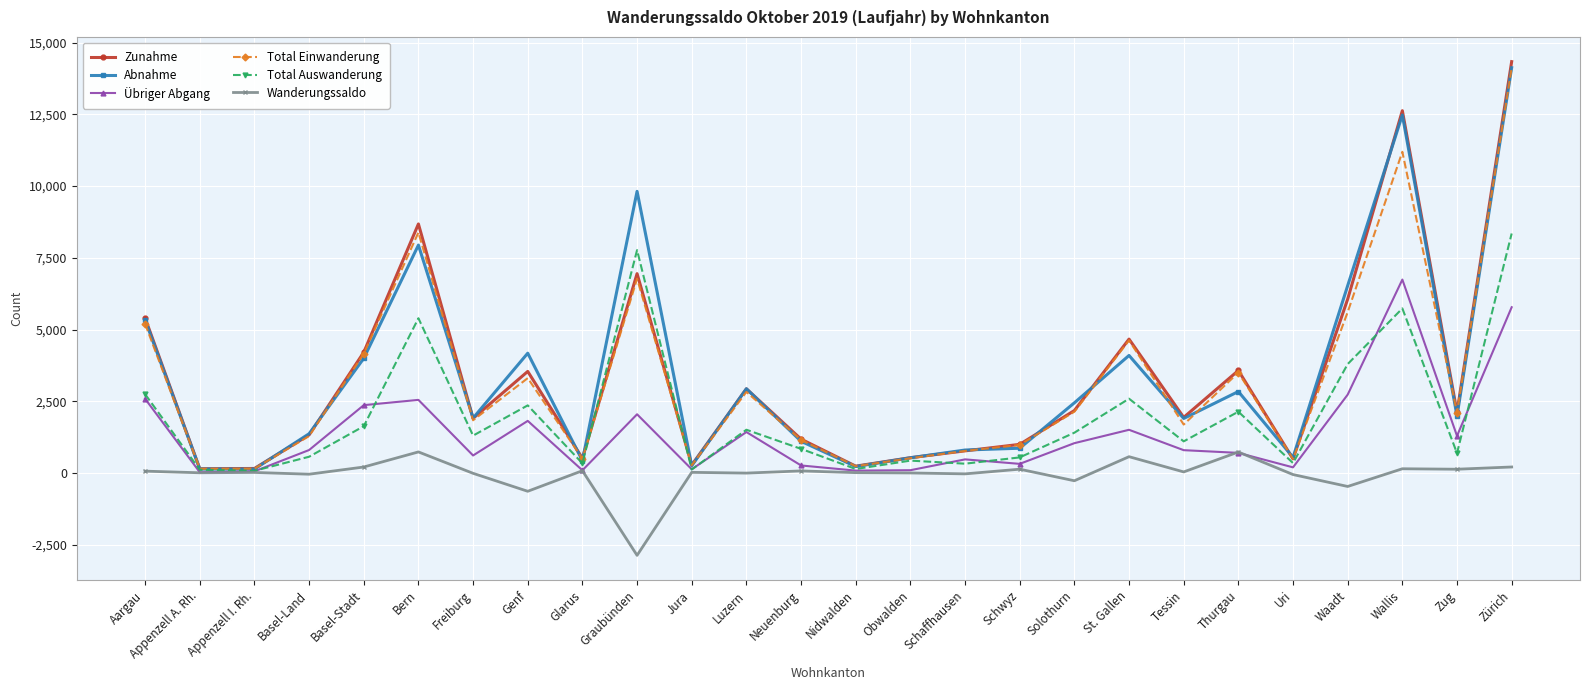

At which category is the sum across all series the highest?

Zürich